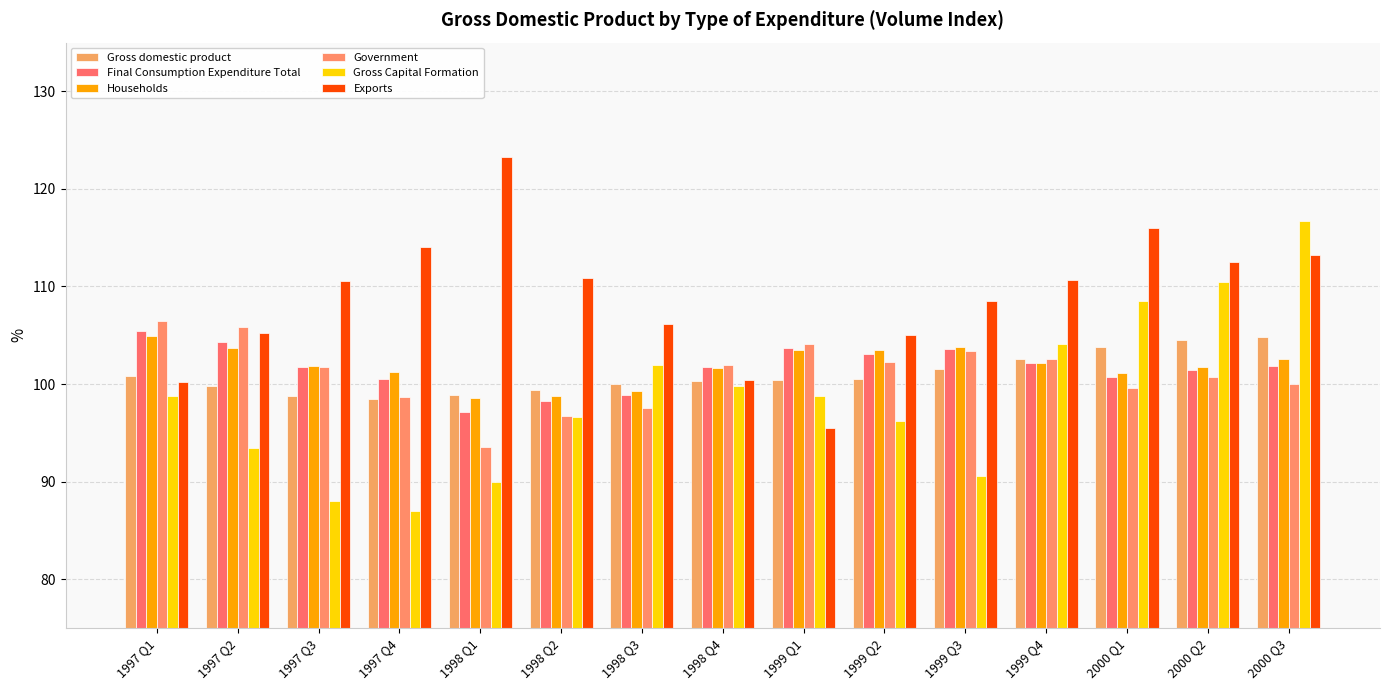

What is the sum of all Final Consumption Expenditure Total values?

1524.5